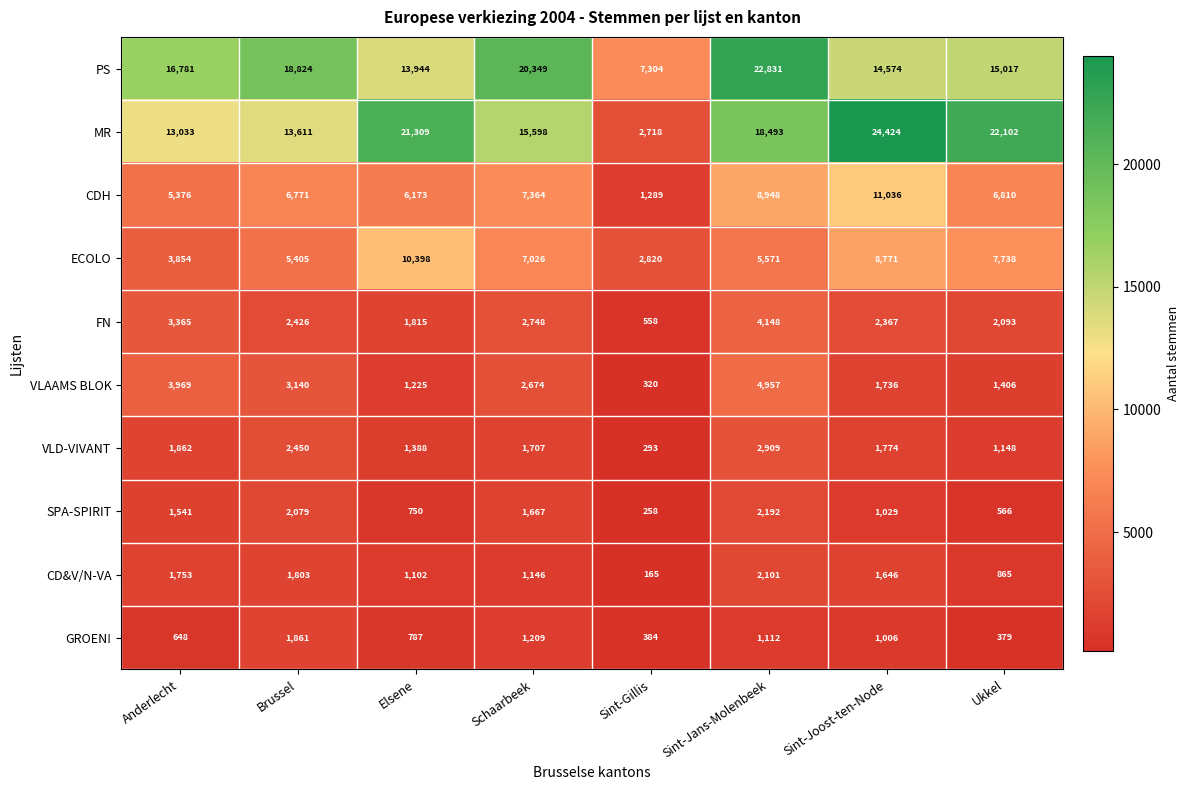

Which series has the largest total across all categories?

MR